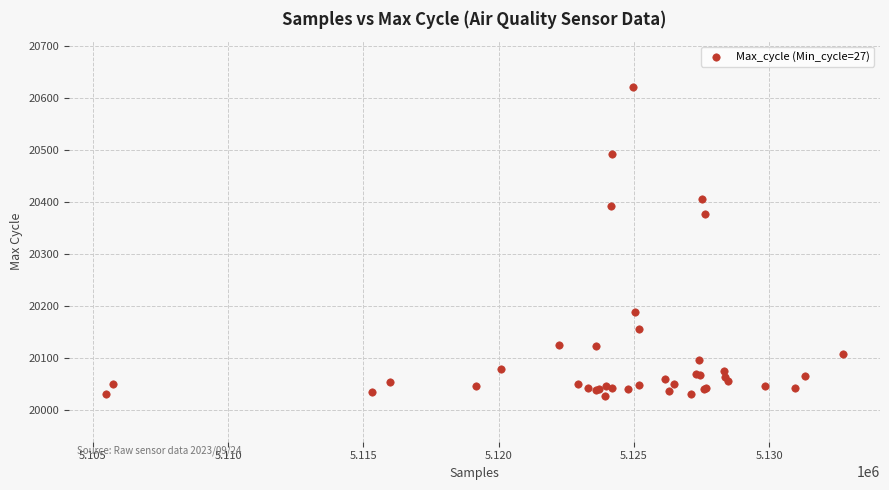

What Y value in the scatter plot is closest to 20324?

20377